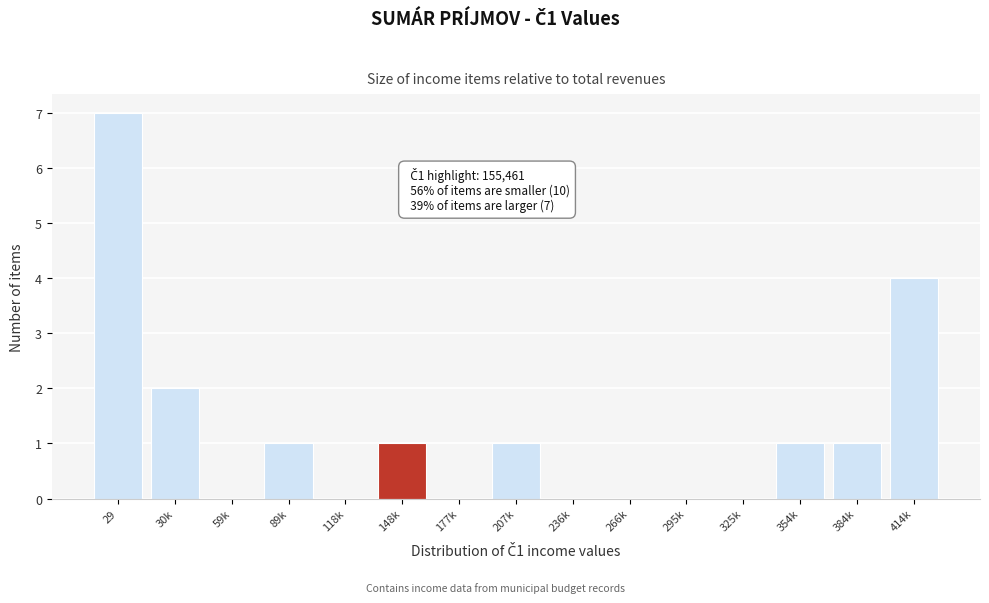

Reading left to right, transcribe all the data shown in this chart.

29=7	30k=2	59k=0	89k=1	118k=0	148k=1	177k=0	207k=1	236k=0	266k=0	295k=0	325k=0	354k=1	384k=1	414k=4